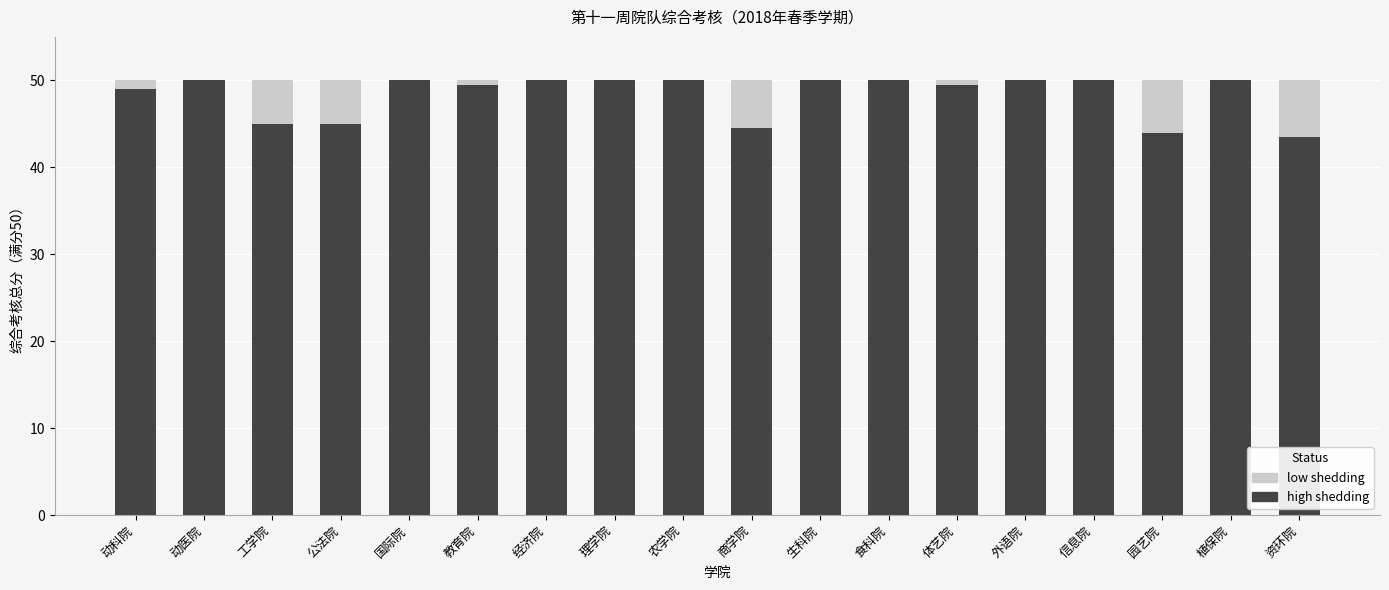

How many categories are shown in the chart?

18